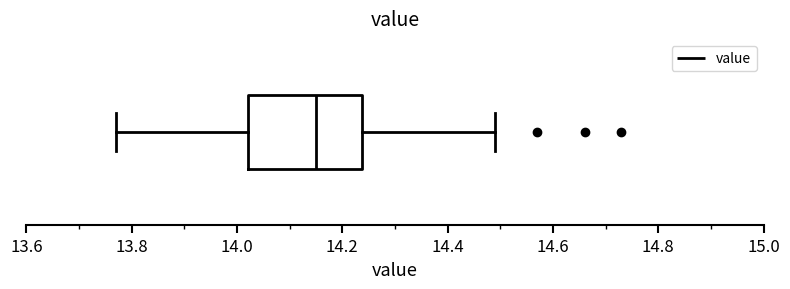

Where is the right edge of the box on the x-axis? The values are not printed on the chart, so give them approximately, as read against the axis.

14.24